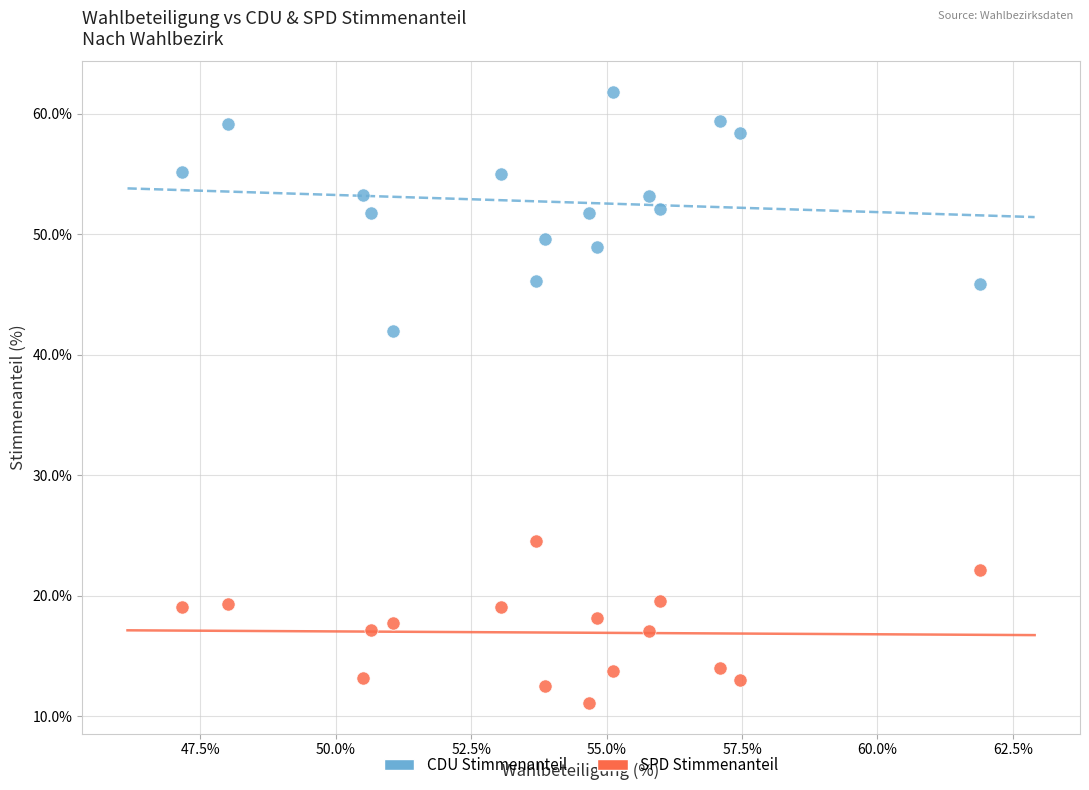

Which series has the largest Y range (max minus min)?

CDU Stimmenanteil